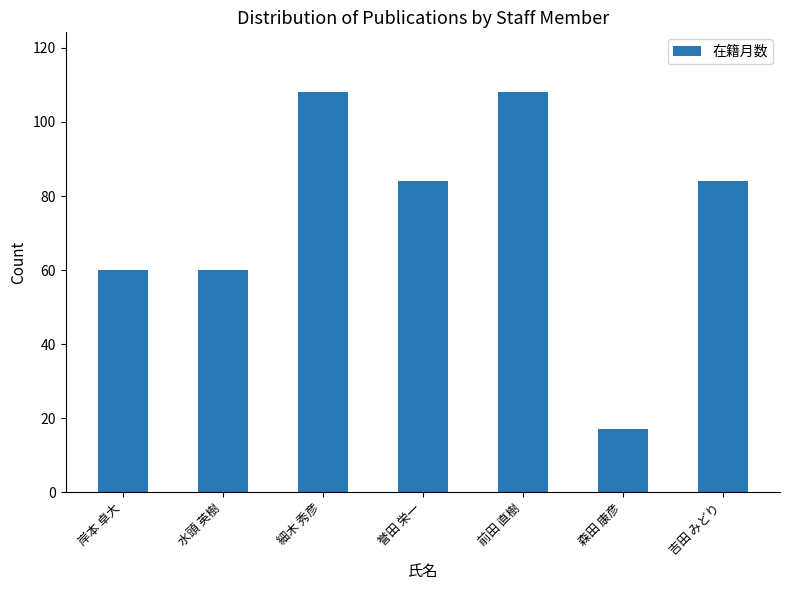

What is the label of the 5th bar from the left?

前田 直樹